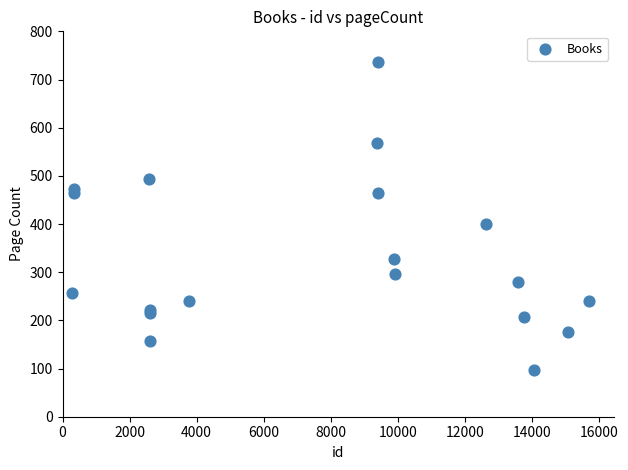

What Y value in the scatter plot is closest to 416?

400